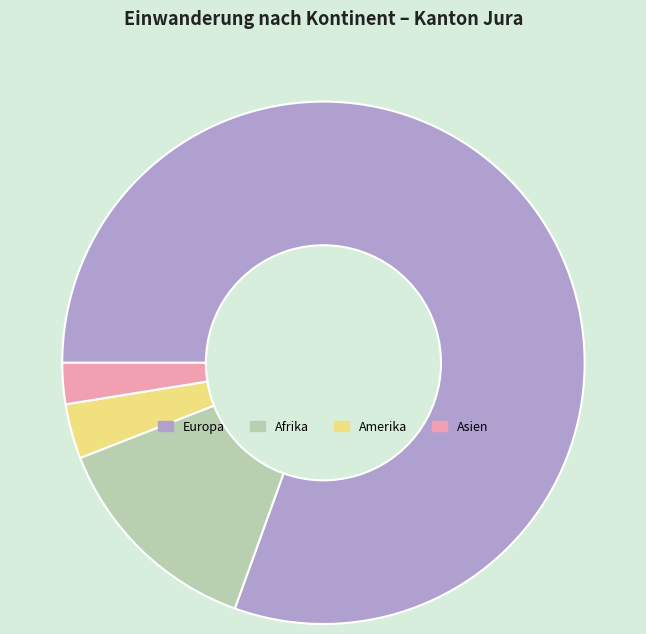

Which category has the biggest portion of the pie?

Europa